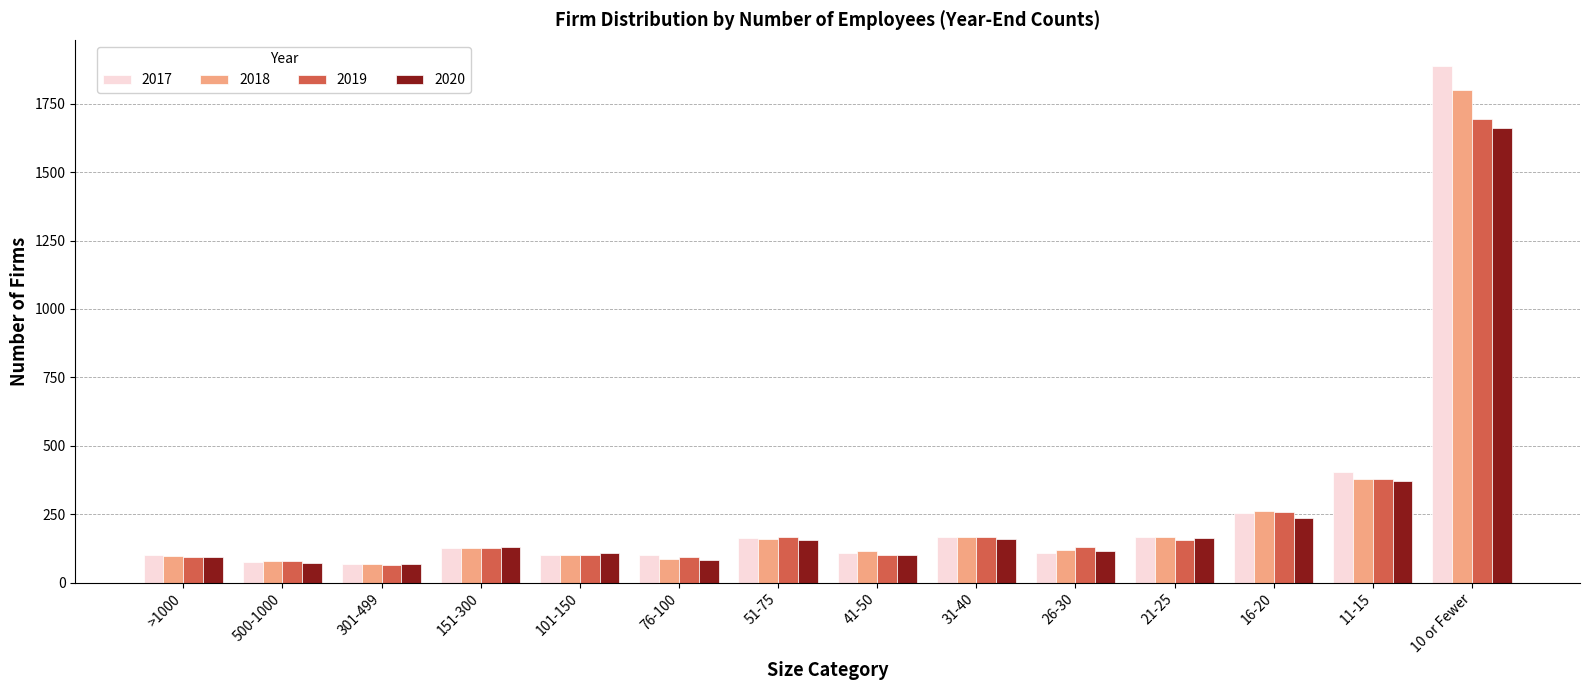

The value of 2017 at 151-300 is 125. True or false?

True